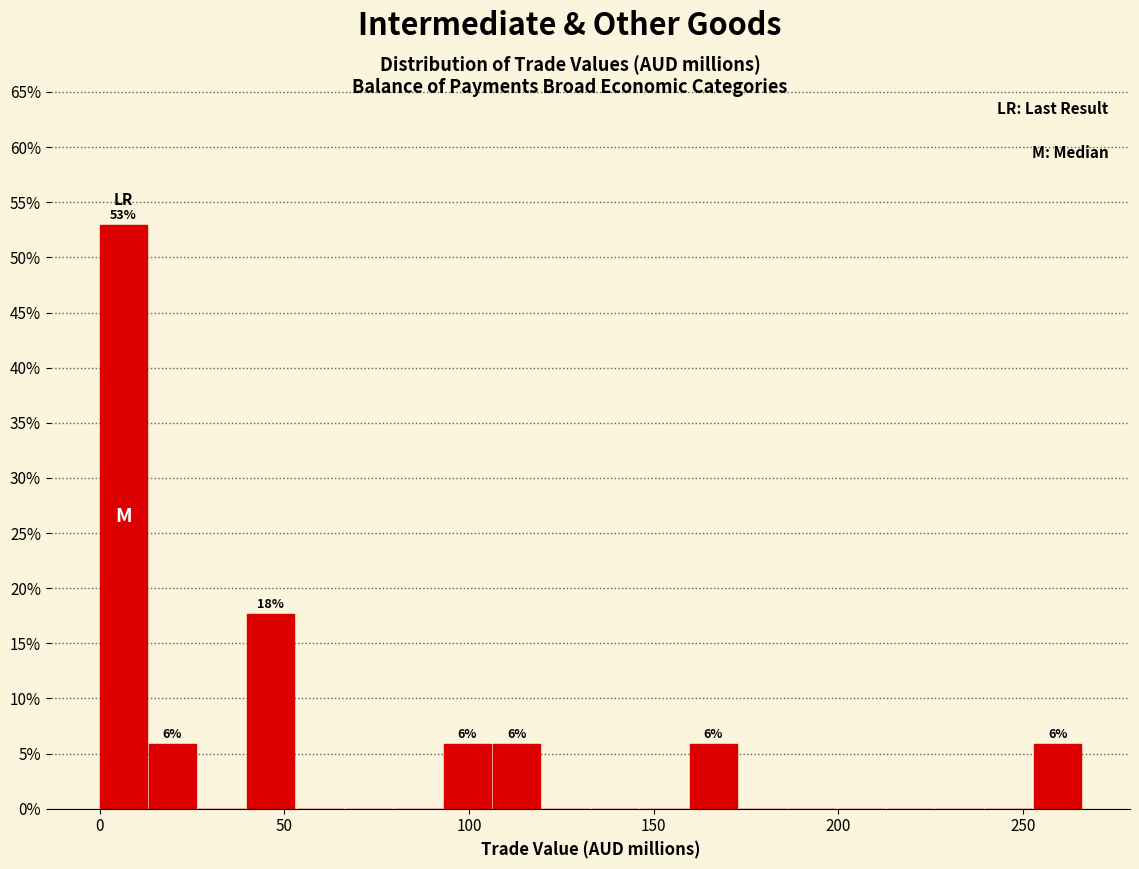

Around what value on the x-axis is the tallest bar? Give the approximate position of its centre, as read against the axis.

5